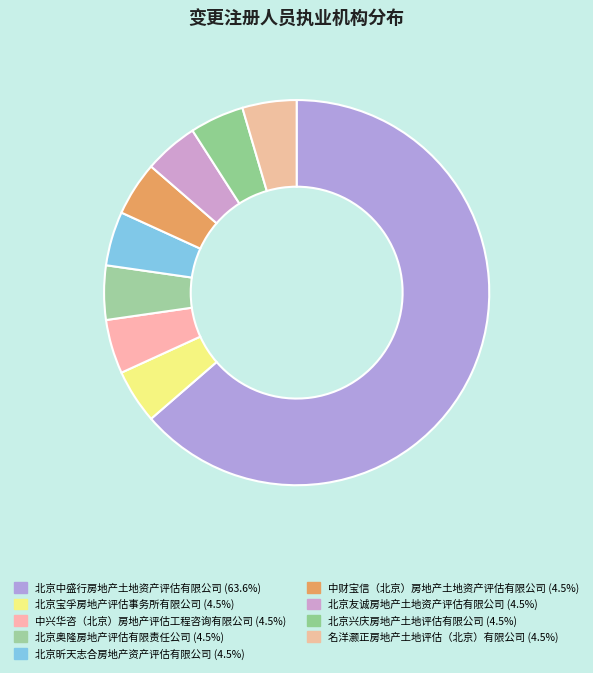

Which category accounts for the majority?

北京中盛行房地产土地资产评估有限公司